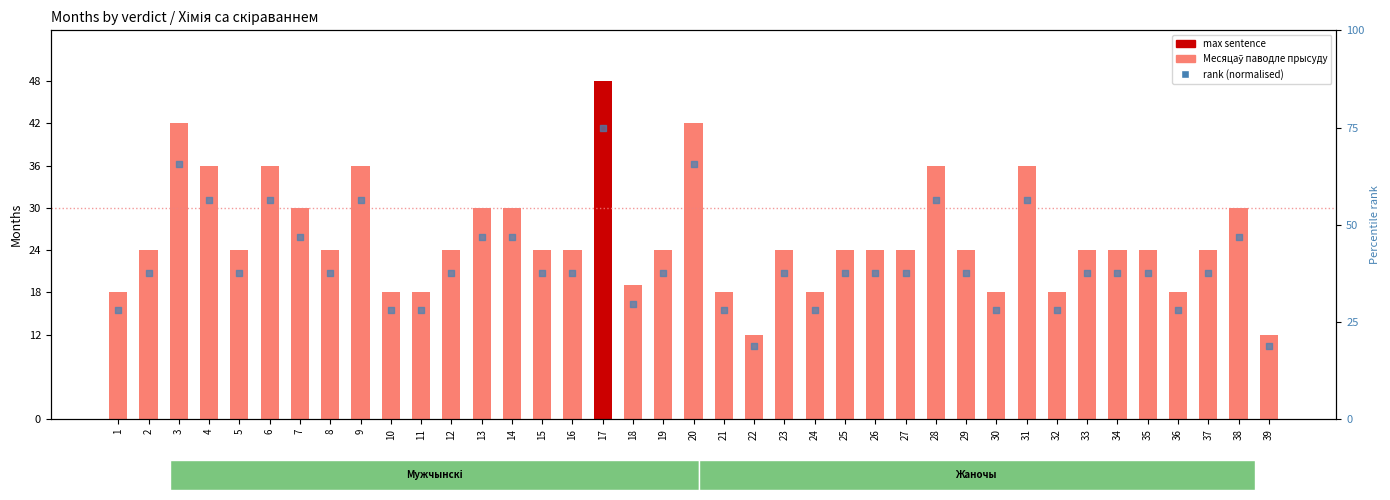

Is the value of rank (normalised) at 3 greater than the value of Месяцаў паводле прысуду at 6?

Yes